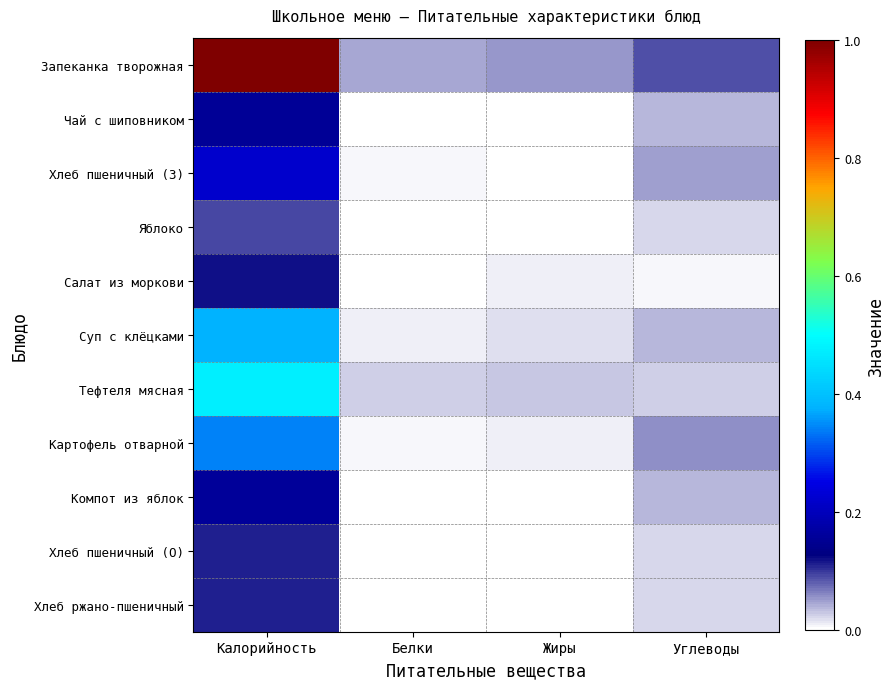

At how many categories does at least one series exceed 0?

4